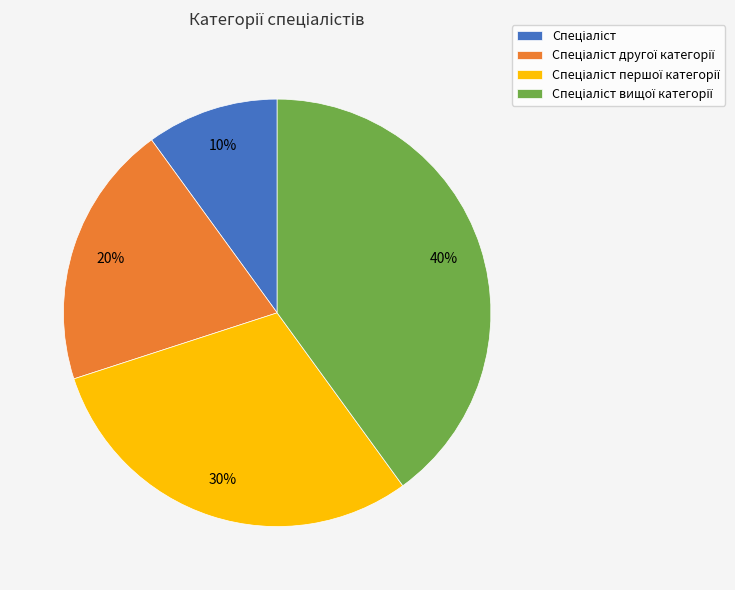

Is there any slice that represents more than half of the pie?

No